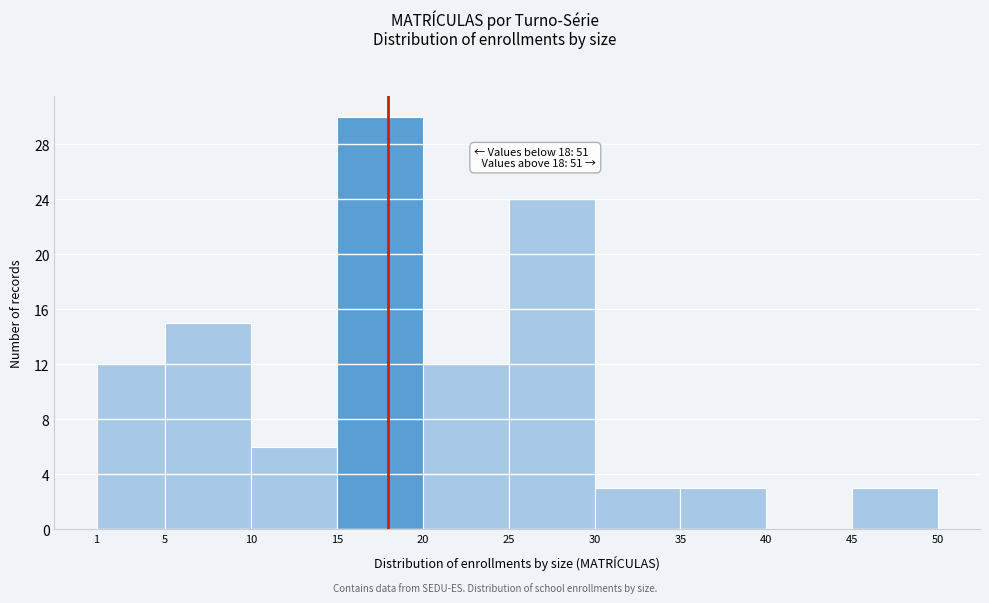

Over which range of the x-axis is the bar tallest?

15 to 20